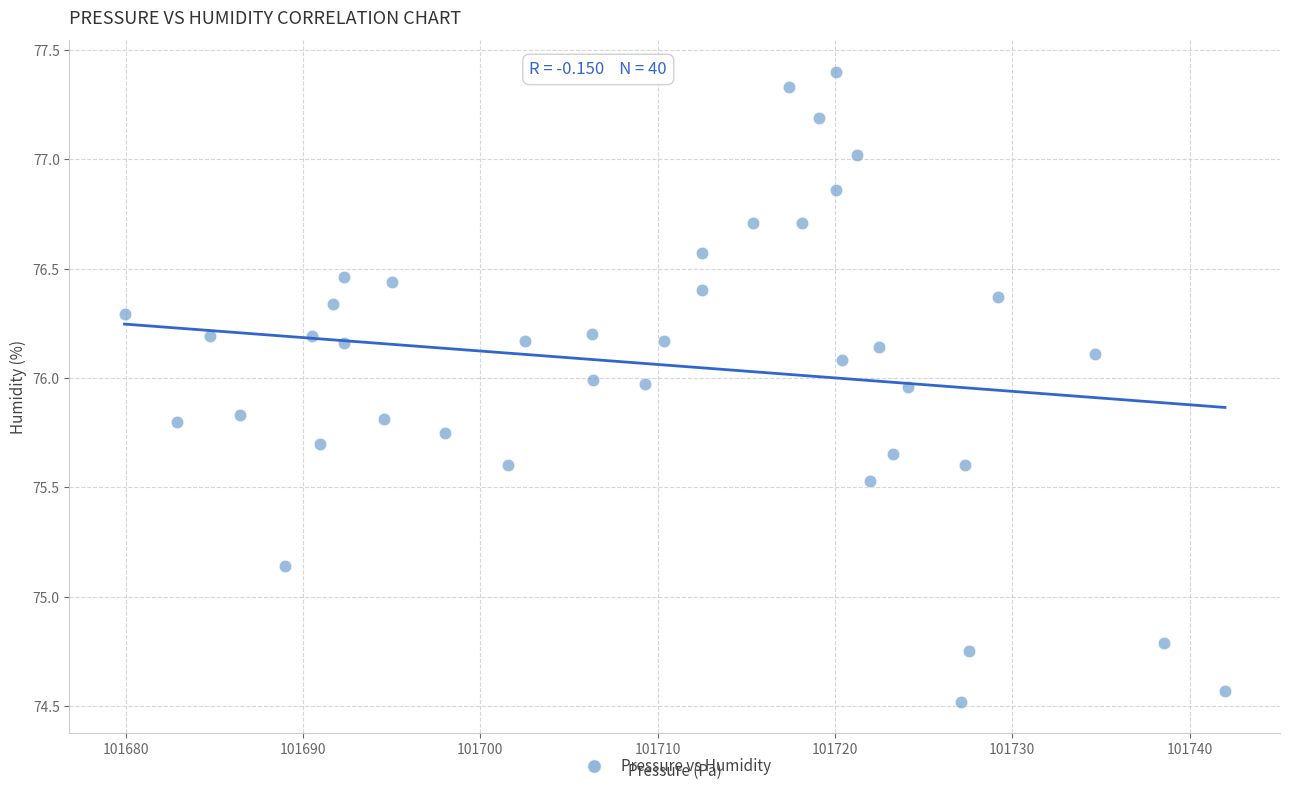

What is the range of X values (max minus min)?

62.1